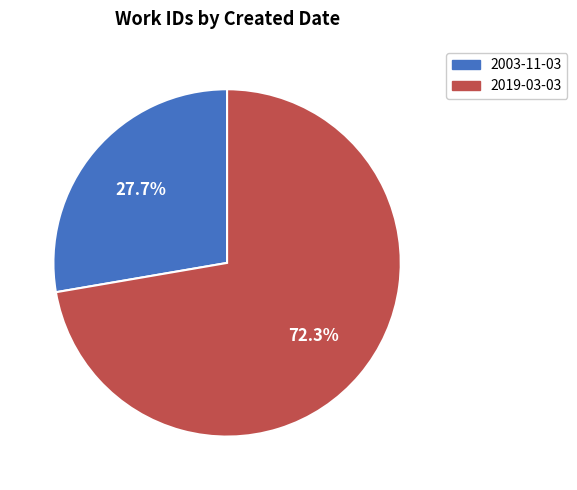

Count the number of slices in the pie.

2